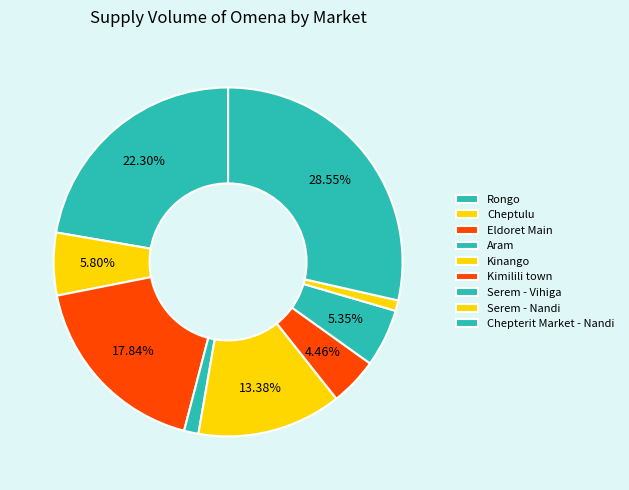

Is it true that Cheptulu is 6% of the pie?

True